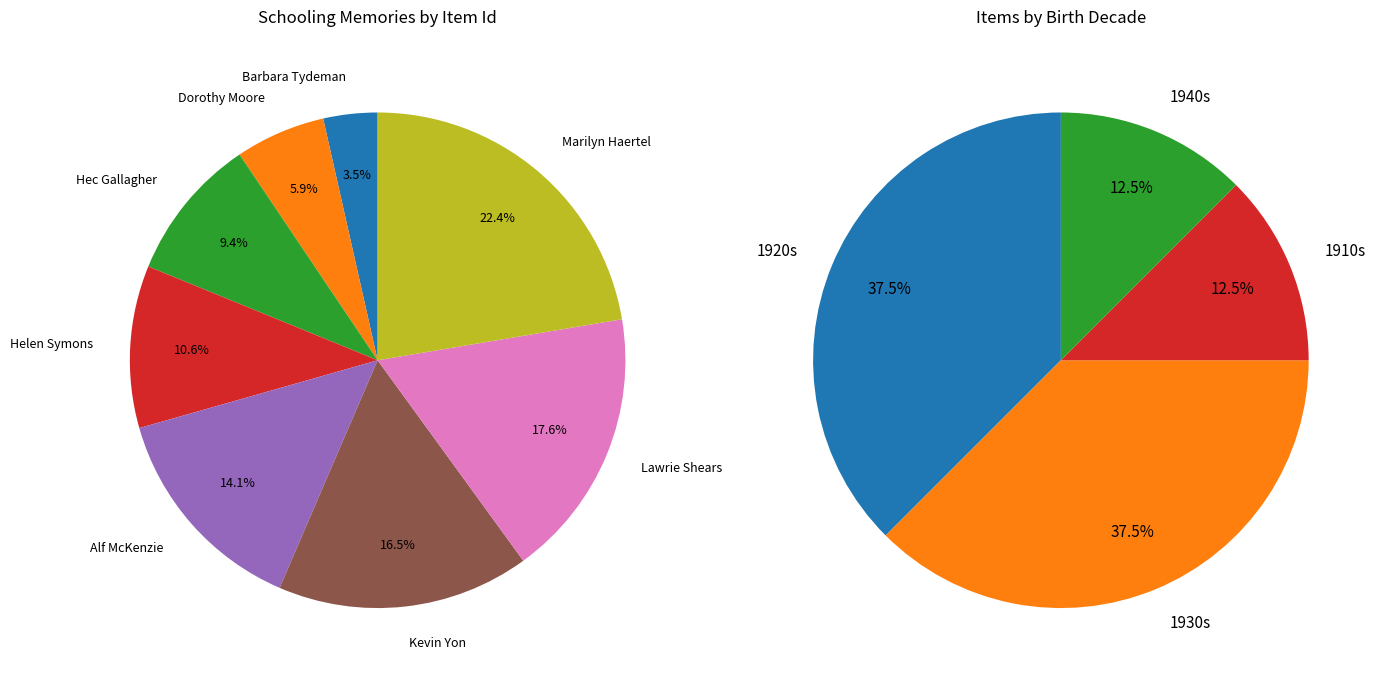

Is there a majority slice in this chart?

No